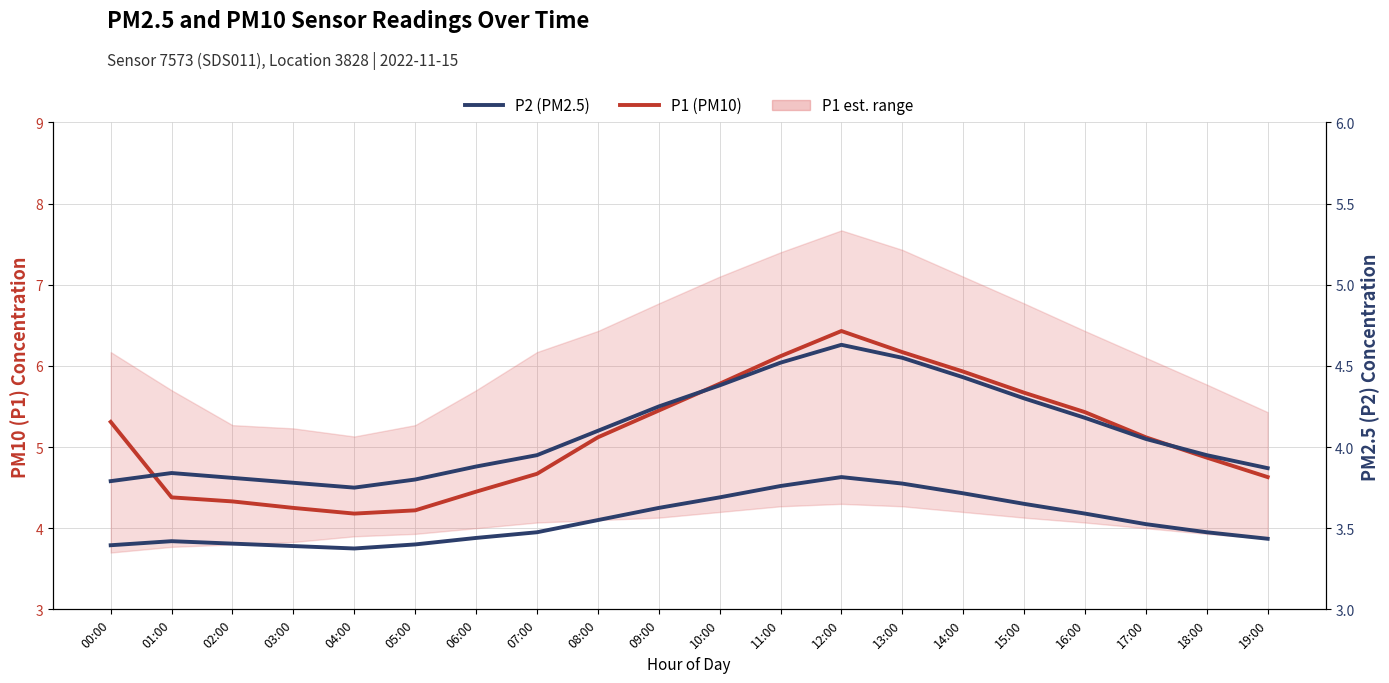

Rank the categories by P1 (PM10) value from lowest to highest.

04:00, 05:00, 03:00, 02:00, 01:00, 06:00, 19:00, 07:00, 18:00, 08:00, 17:00, 00:00, 16:00, 09:00, 15:00, 10:00, 14:00, 11:00, 13:00, 12:00